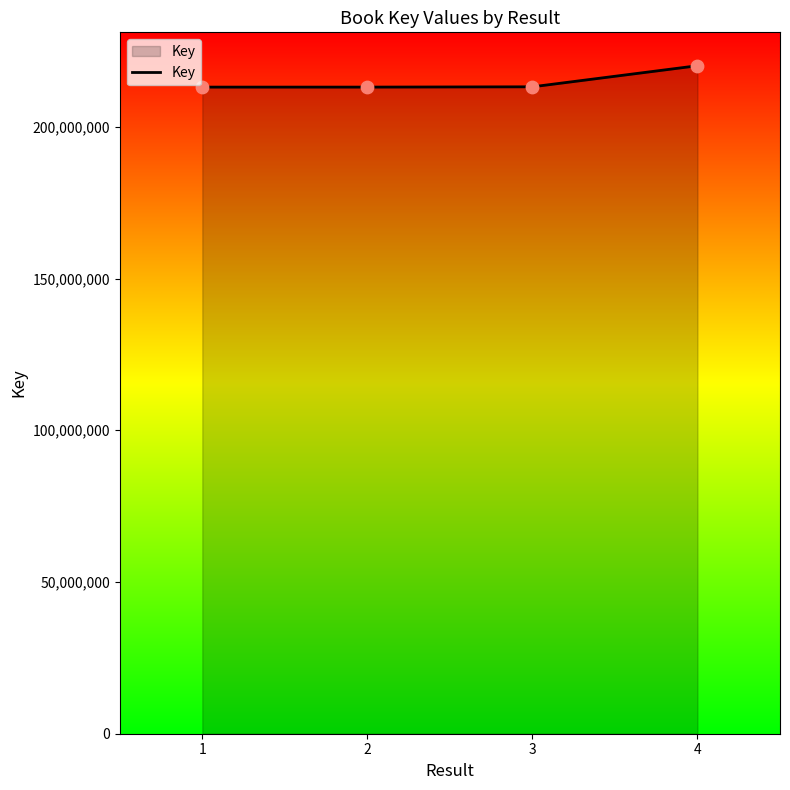

What is the ratio of the value at 1 to the value at 3?

1.0